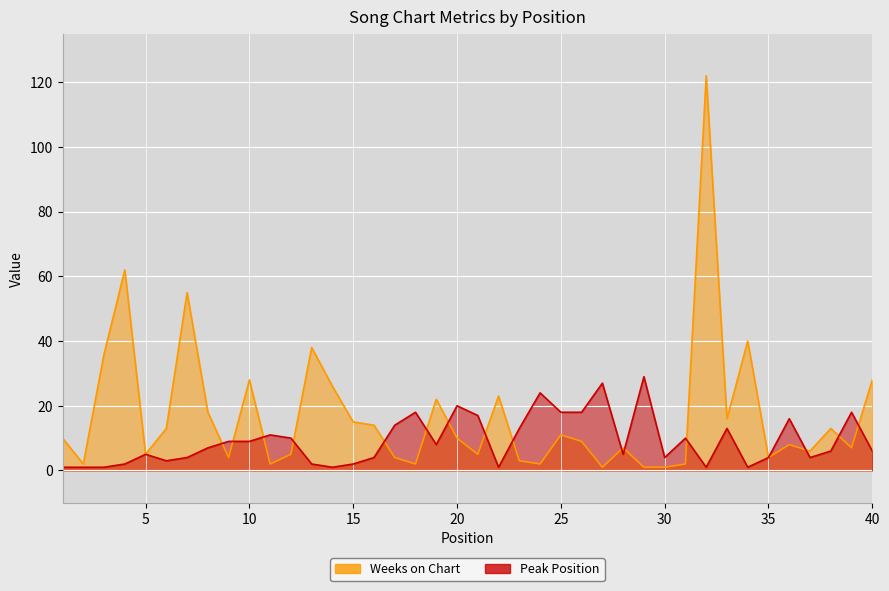

True or false: Peak Position has more than 1 interior local peaks.

True